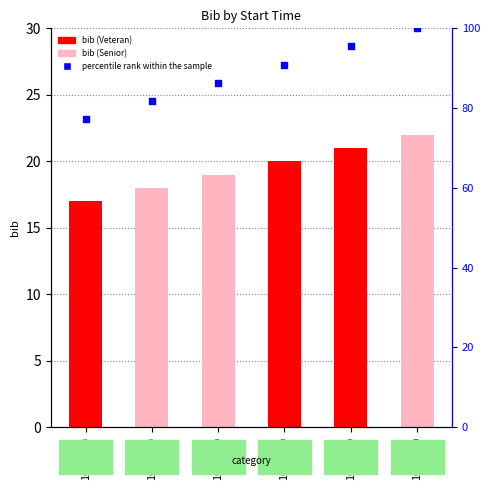

Which series has the largest total across all categories?

percentile rank within the sample